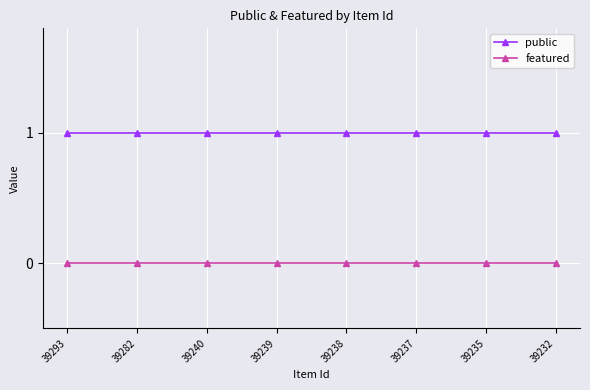

Is it true that public equals 2 at 39293?

False